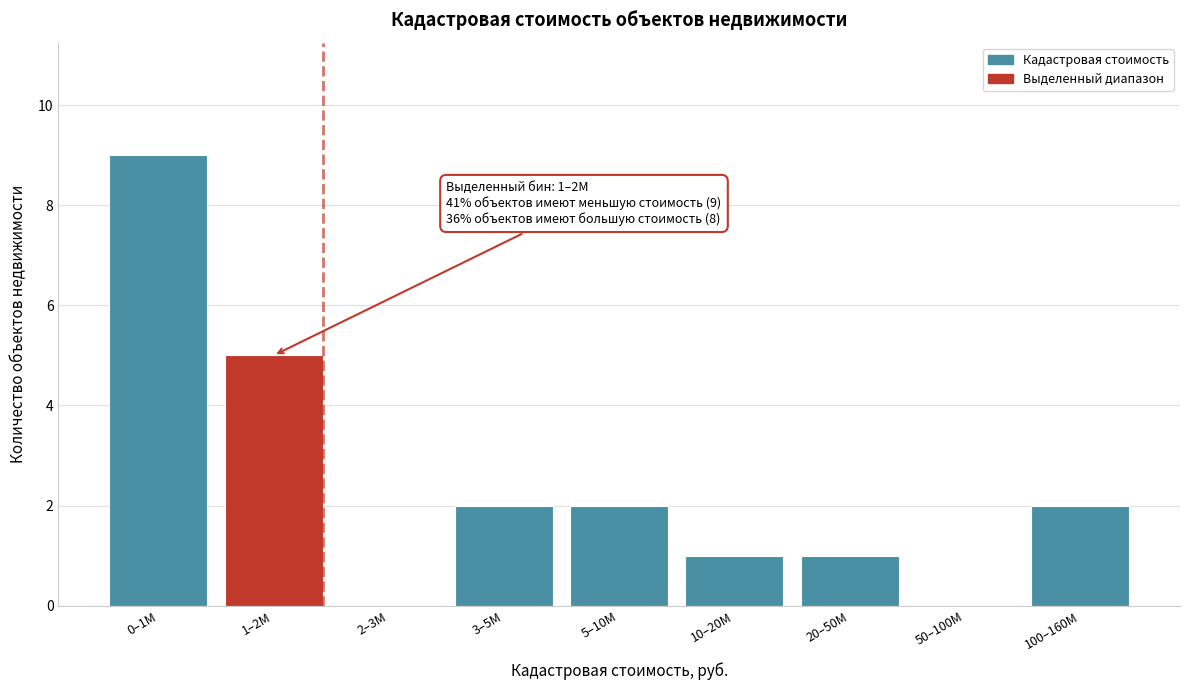

Reading right to left, list all the values displayed in this chart.

100–160M=2	50–100M=0	20–50M=1	10–20M=1	5–10M=2	3–5M=2	2–3M=0	1–2M=5	0–1M=9